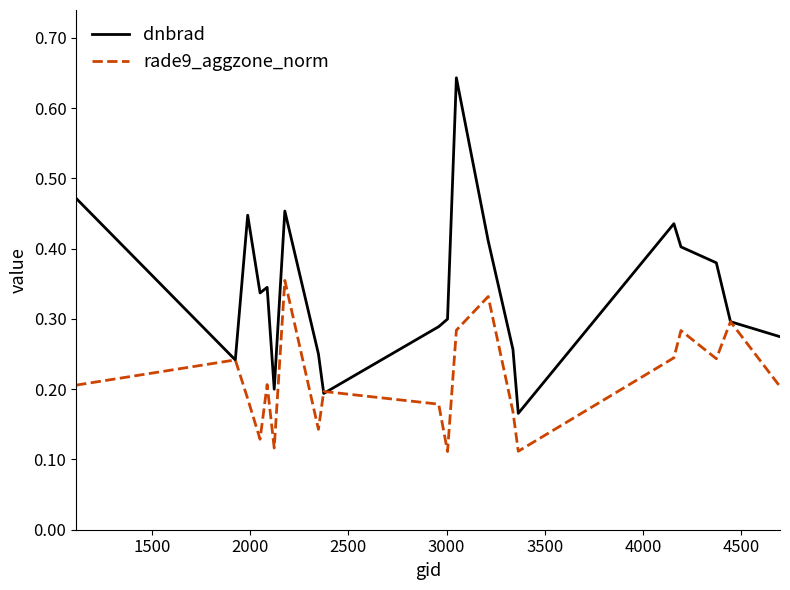

Which series has the largest range (max minus min)?

dnbrad